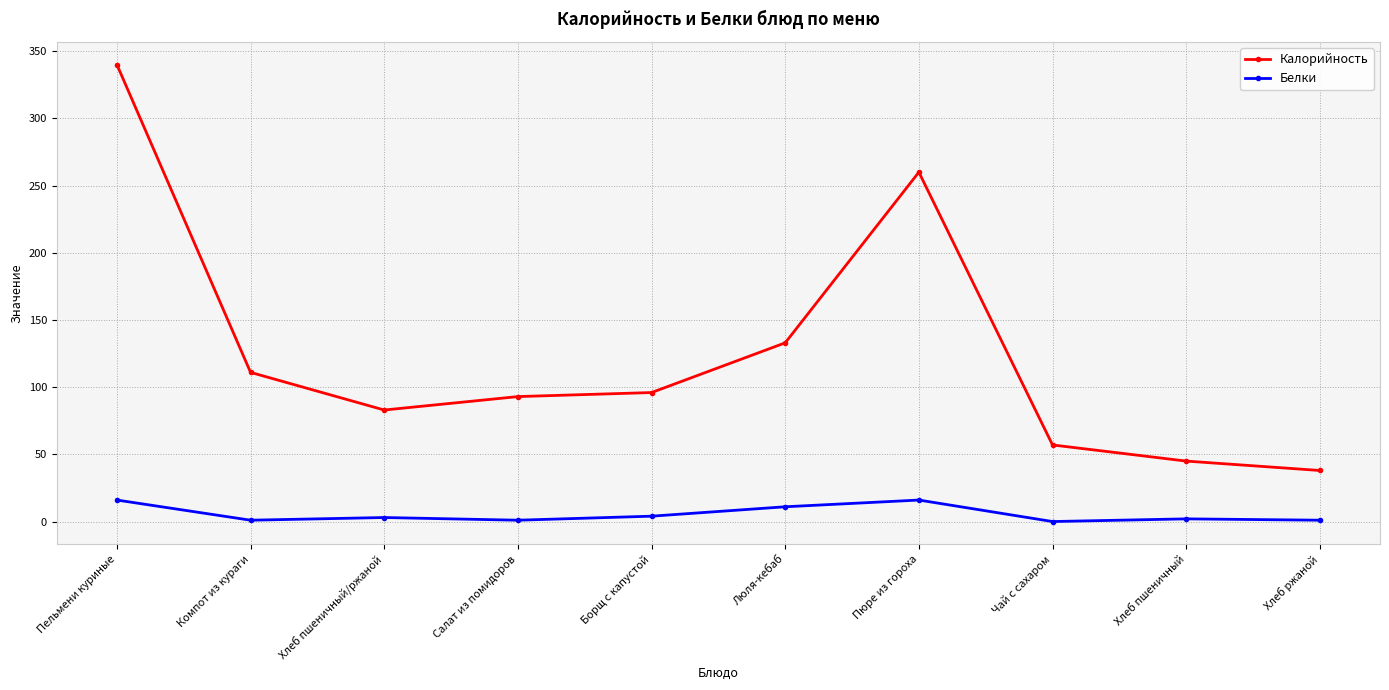

True or false: Белки and Калорийность cross at least once.

False